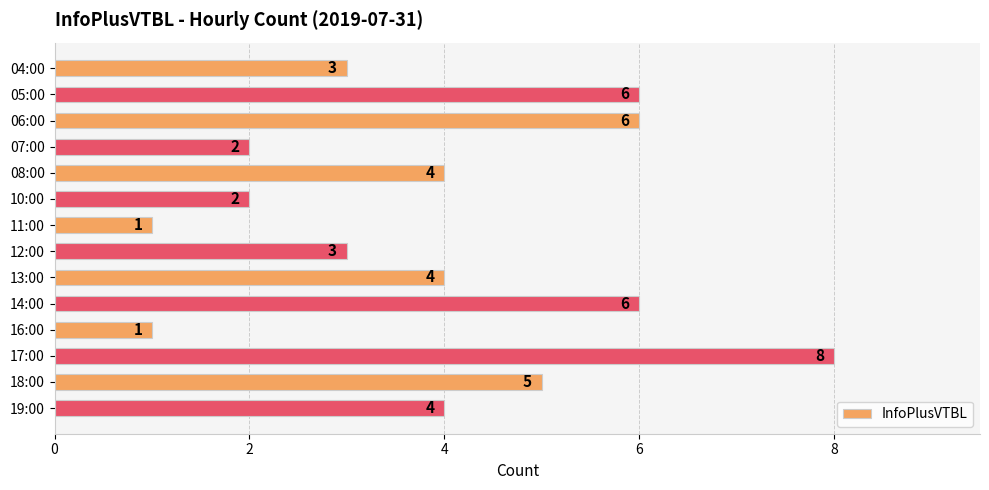

Which has a higher value, 18:00 or 08:00?

18:00